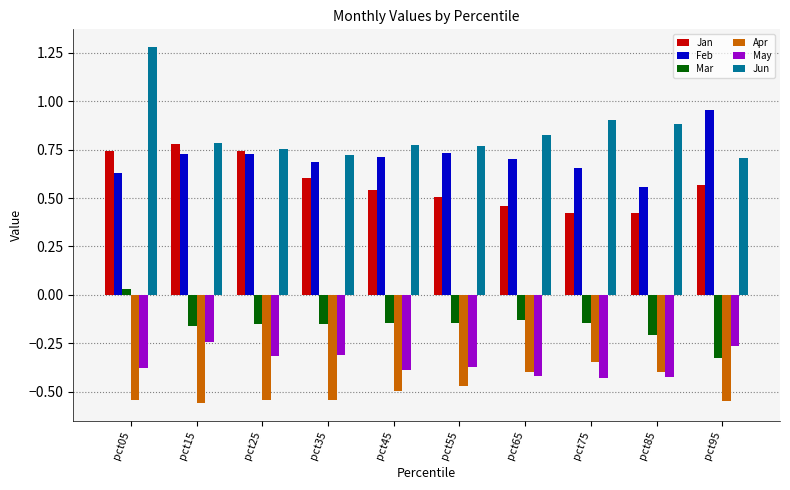

Is the value of Mar at pct05 greater than the value of Jan at pct35?

No